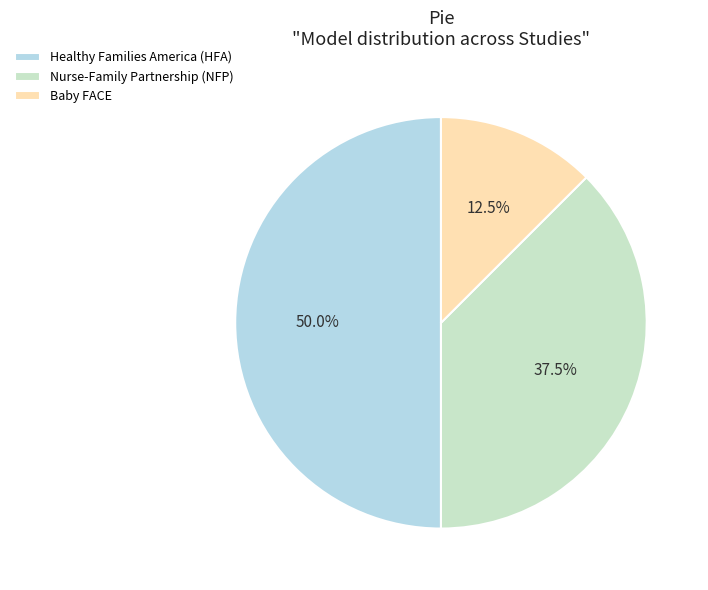

To the nearest percent, what is the average slice percentage?

33%